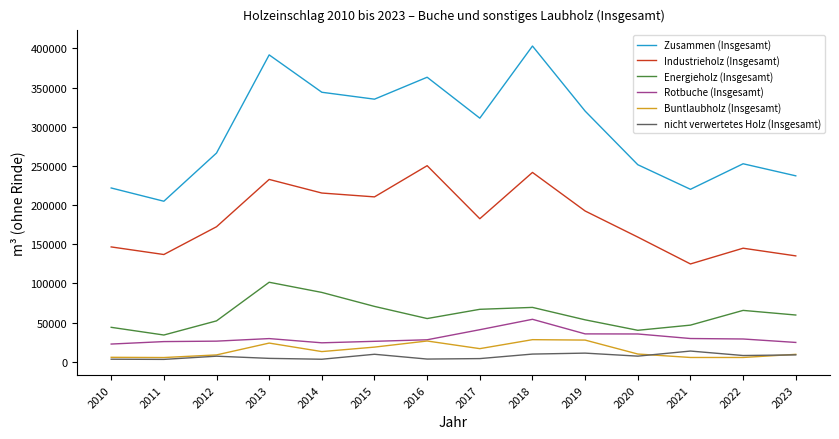

What is the maximum value for nicht verwertetes Holz (Insgesamt)?

13600.0